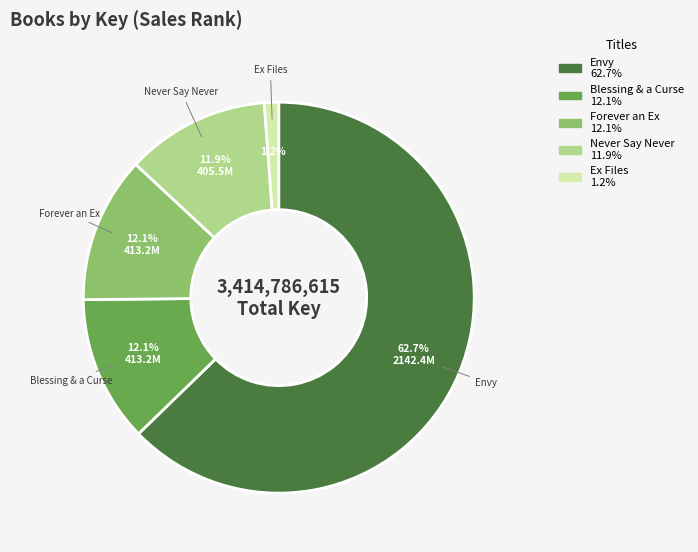

The Never Say Never slice represents 12% of the pie. True or false?

True